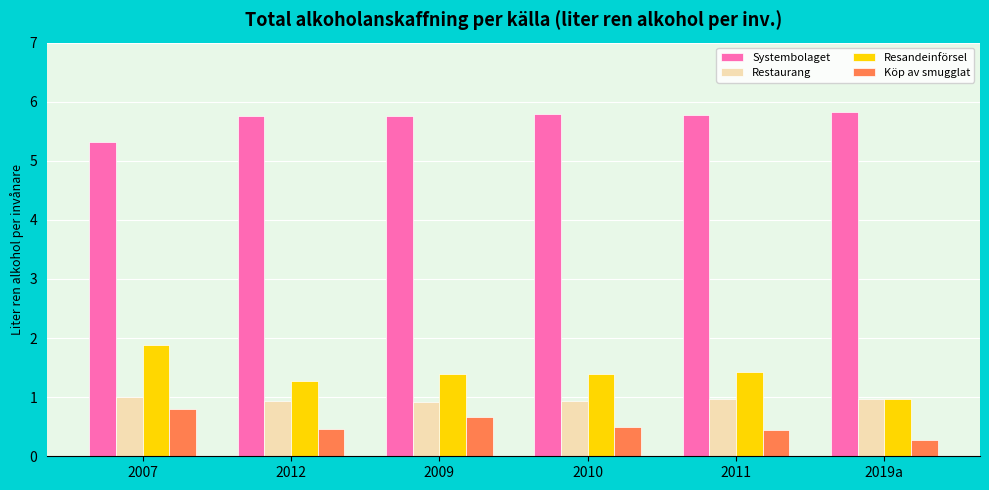

What is the label of the 2nd bar from the right?

2011